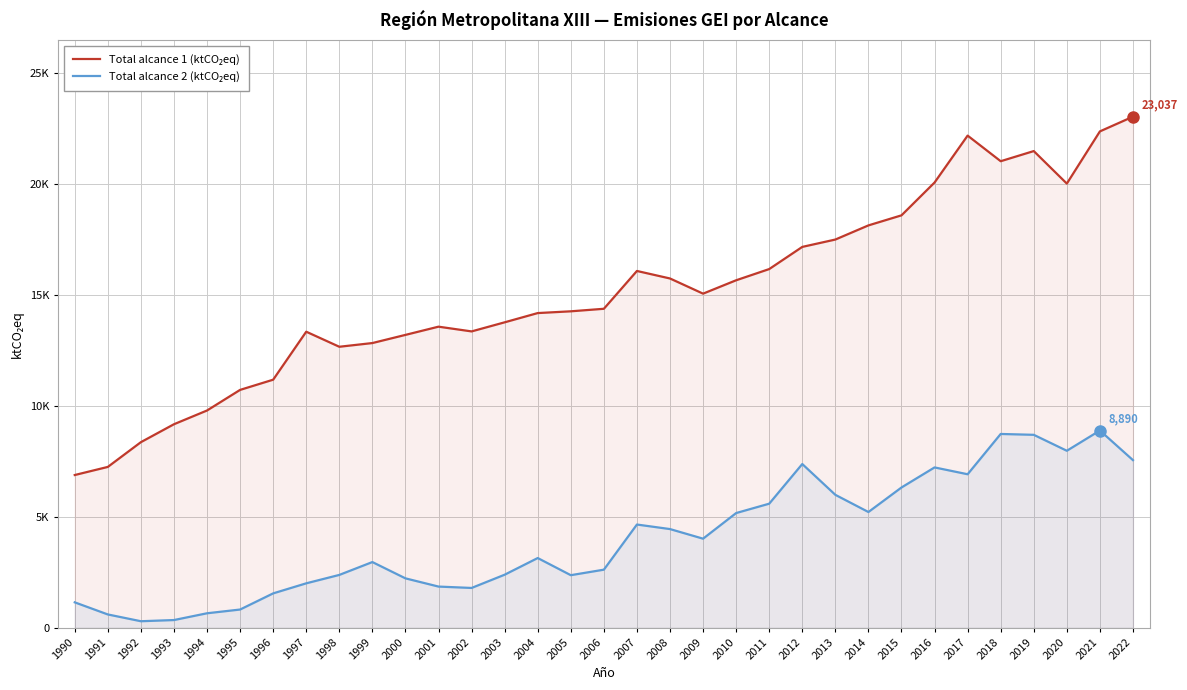

What is the minimum value for Total alcance 1 (ktCO₂eq)?

6884.2